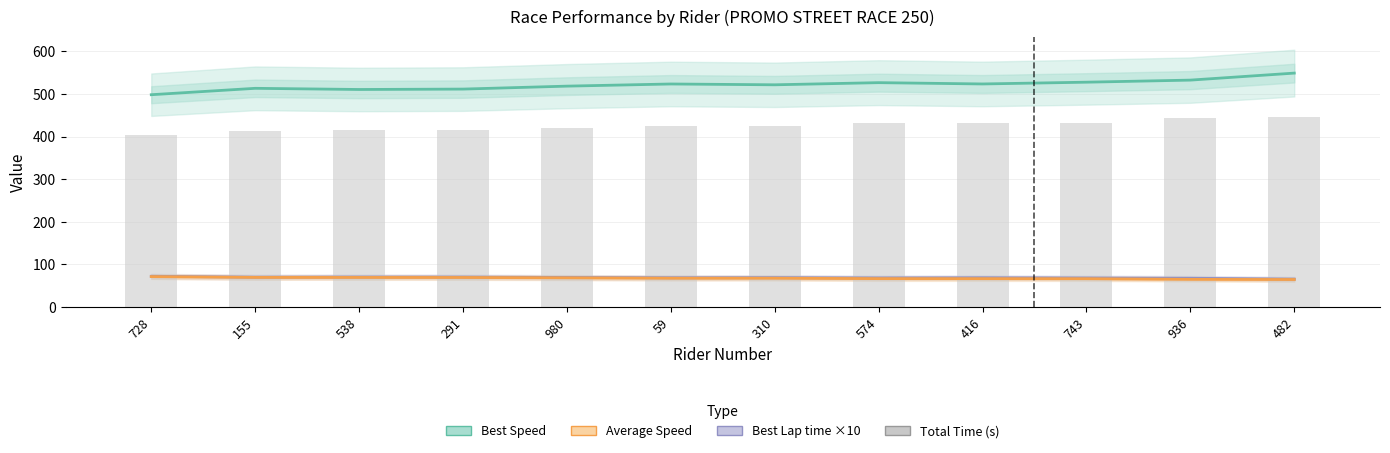

Which label corresponds to the smallest value in the chart?

482